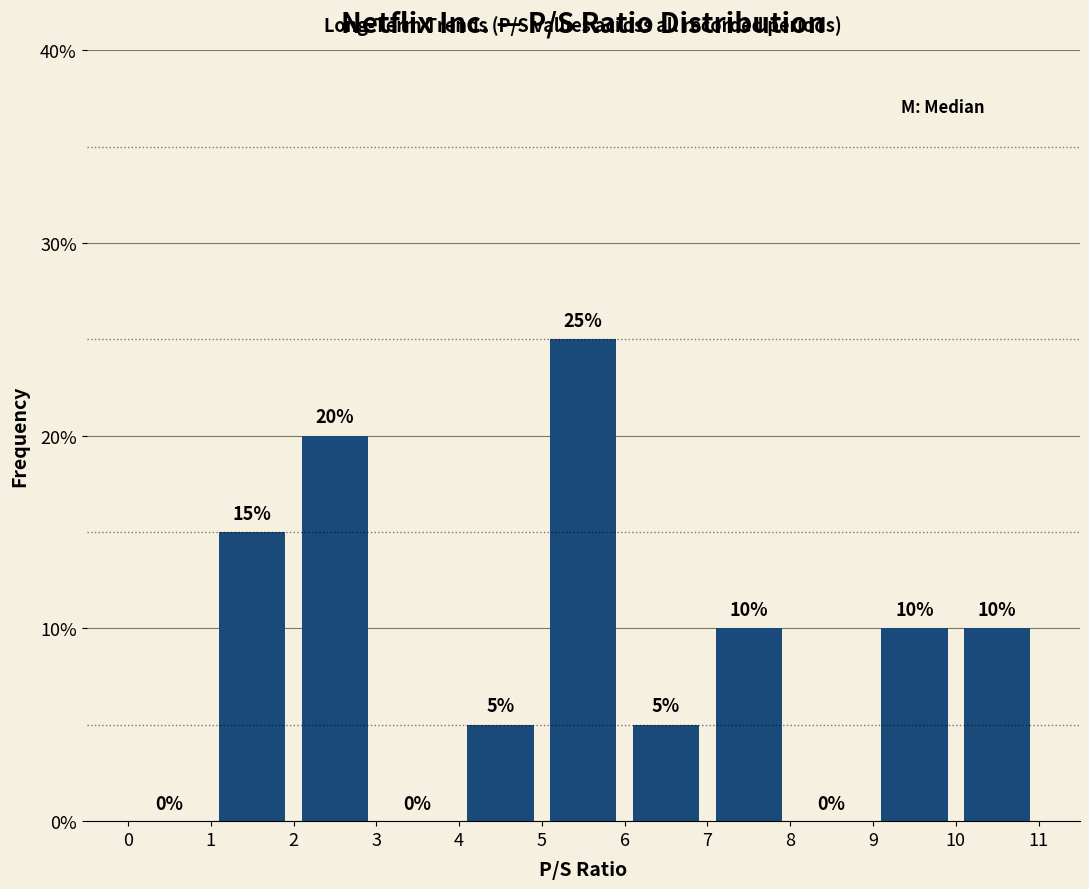

What is the height of the bar covering 6 to 7 on the x-axis?

5